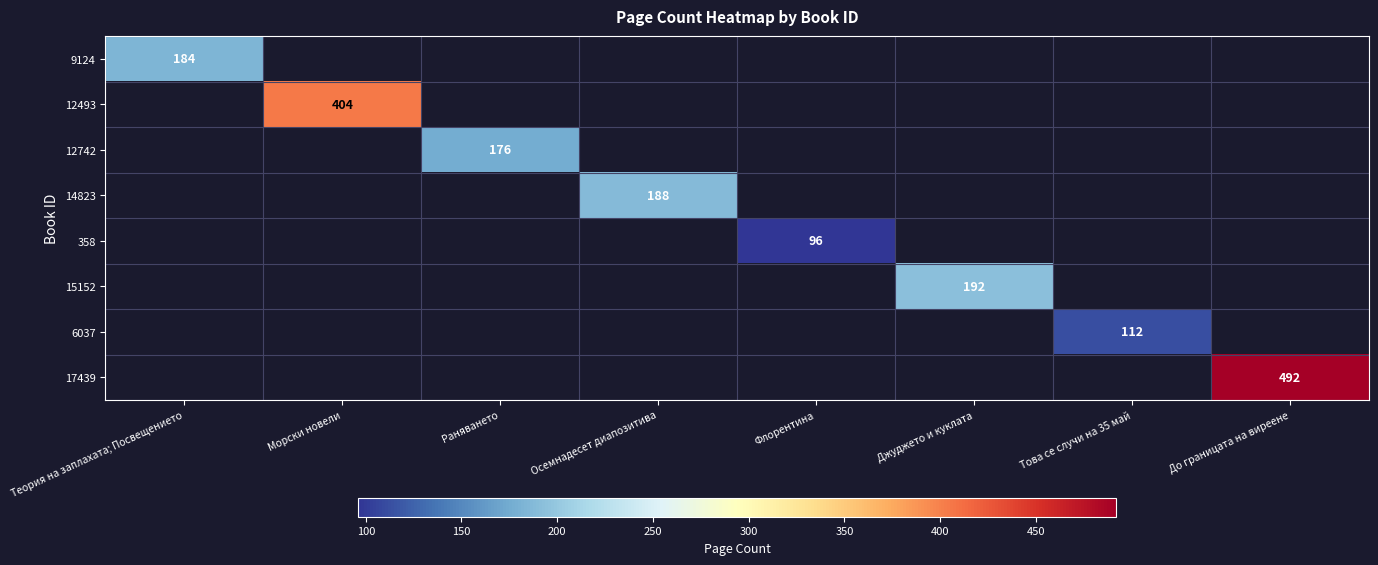

True or false: 9124 has a value of 253 at Теория на заплахата; Посвещението.

False